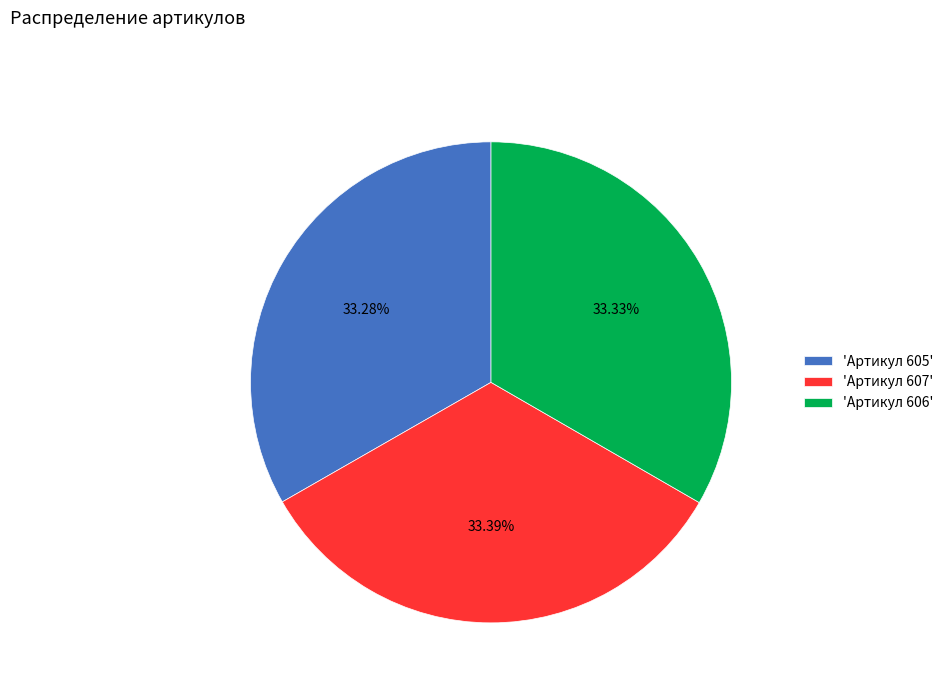

Is the sum of 'Артикул 606' and 'Артикул 607' greater than half?

Yes